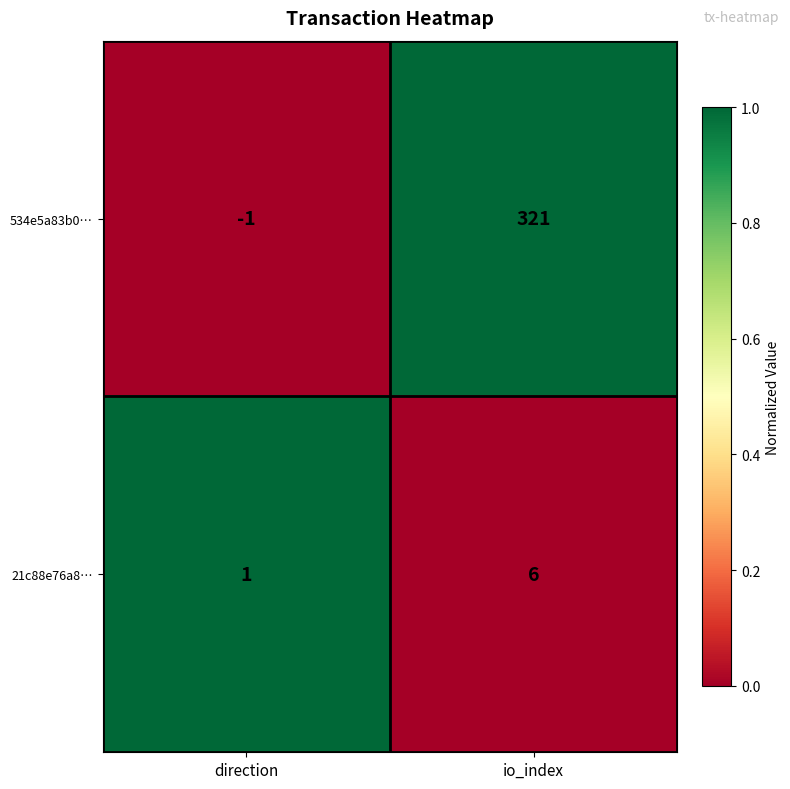

Which series has the largest total across all categories?

534e5a83b0…